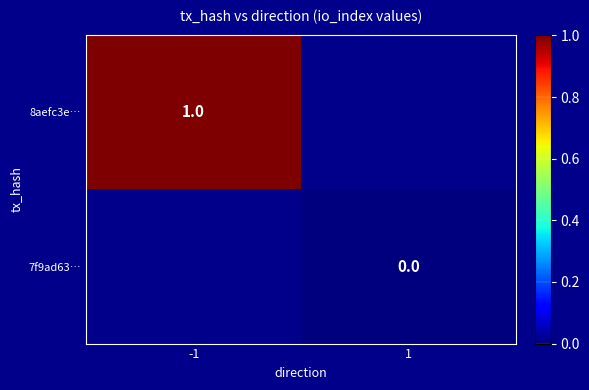

At how many categories does at least one series exceed 0?

1